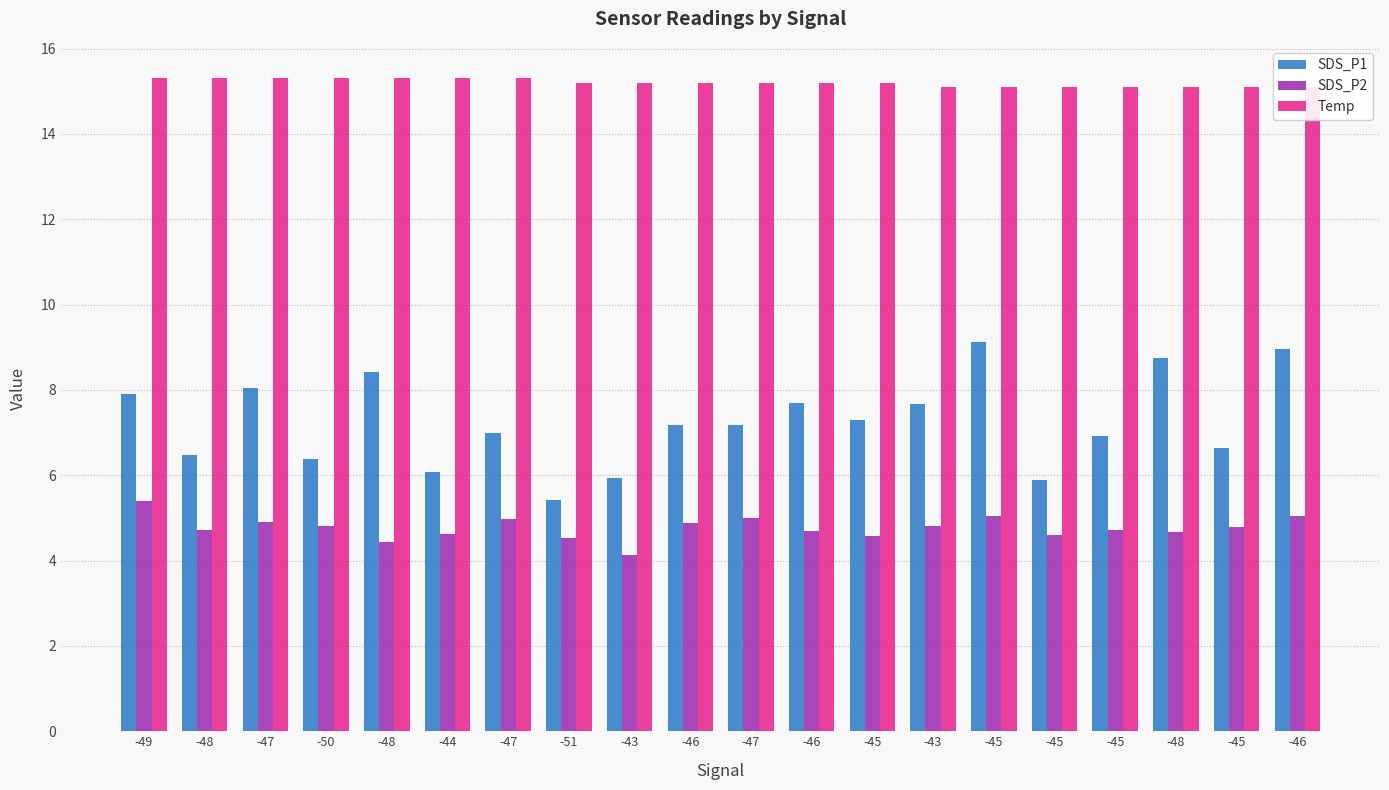

How many distinct data groups are displayed?

3